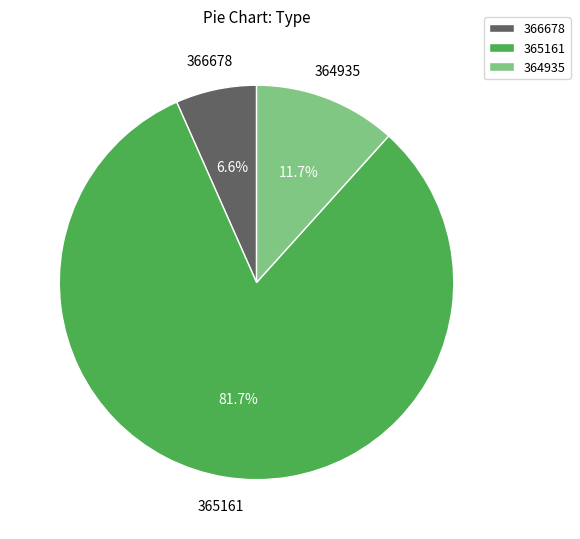

To the nearest percent, what is the average slice percentage?

33%